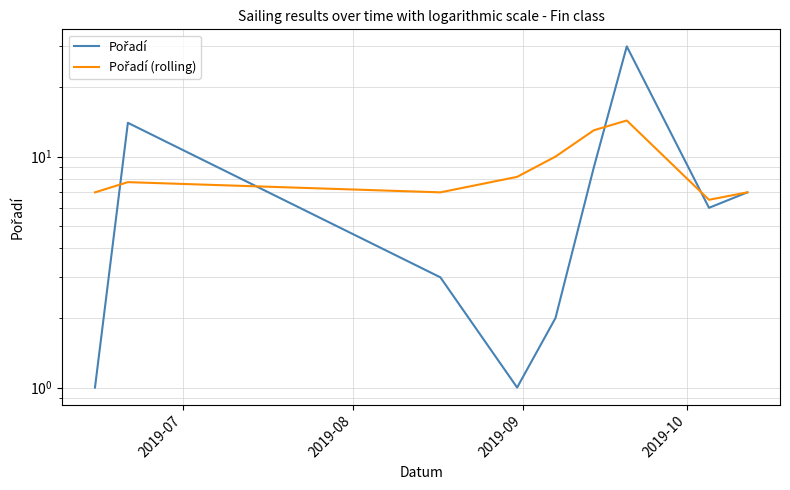

What is the difference between the second highest and minimum values in the Pořadí (rolling) series?

6.5